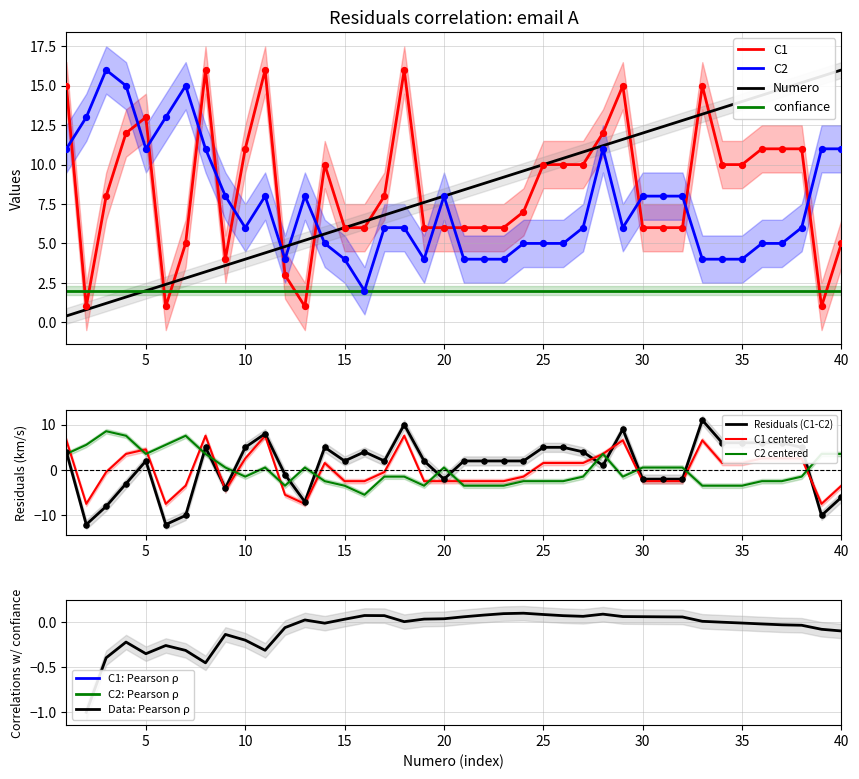

Which series contains the lowest Y value?

Numero